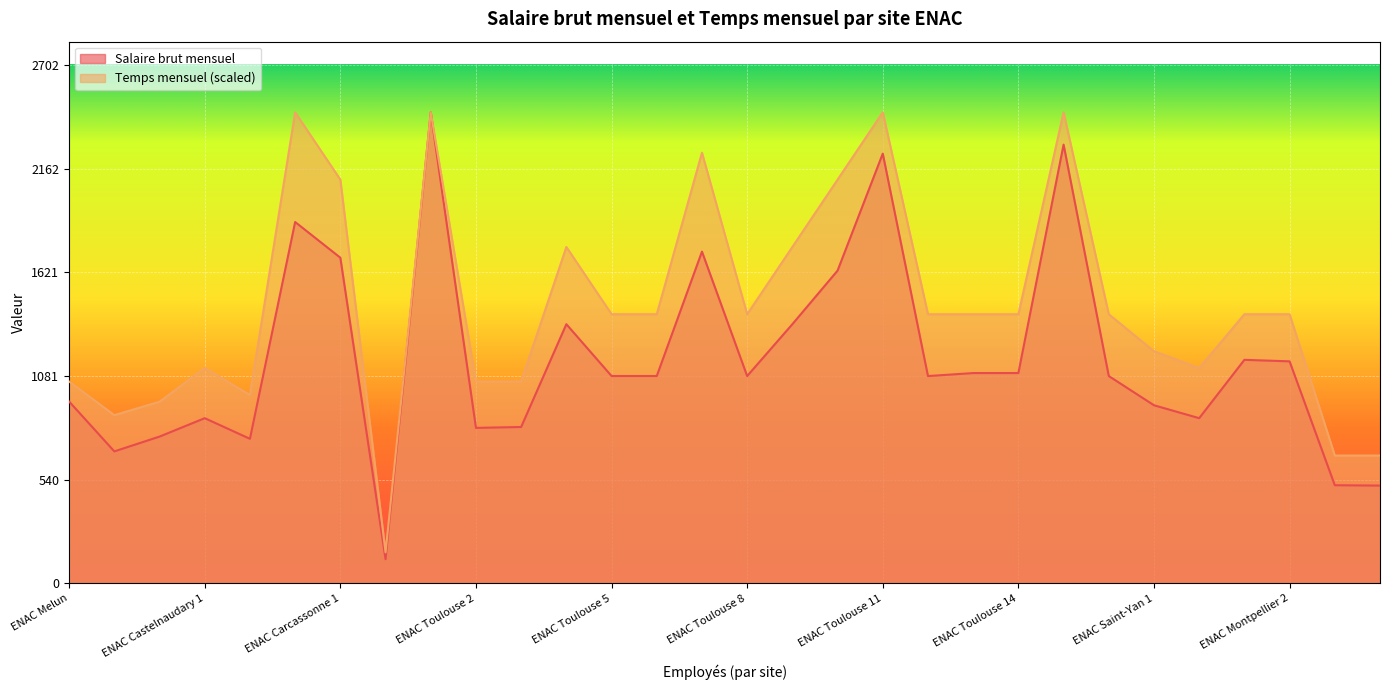

What is the difference between the second highest and minimum values in the Salaire brut mensuel series?

2162.5